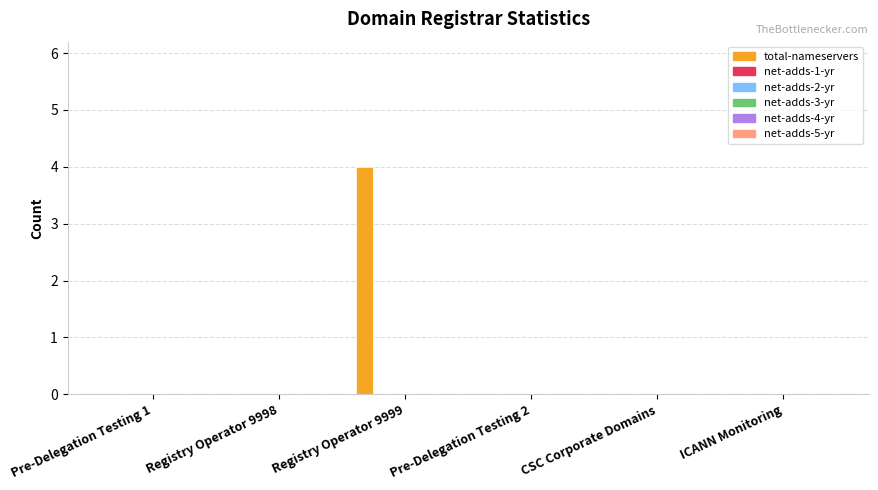

What is the greatest value displayed?

4